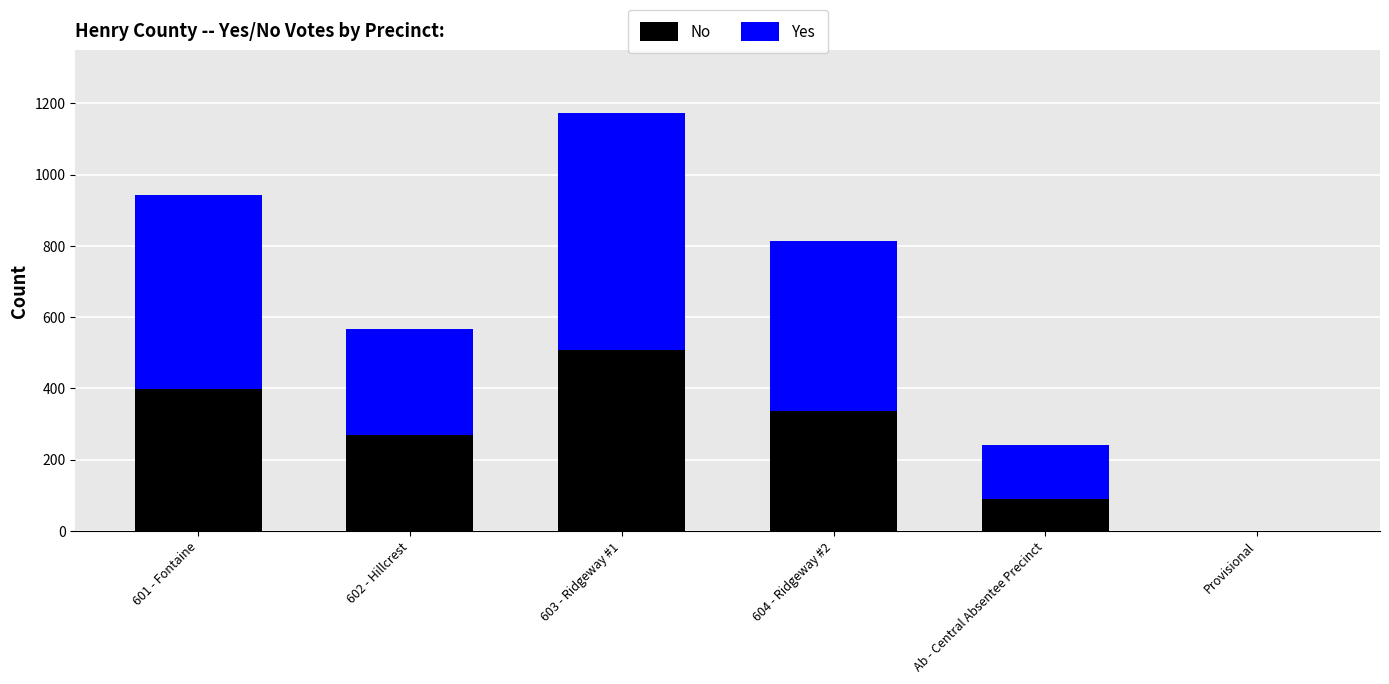

What is the highest value of the No series?

509